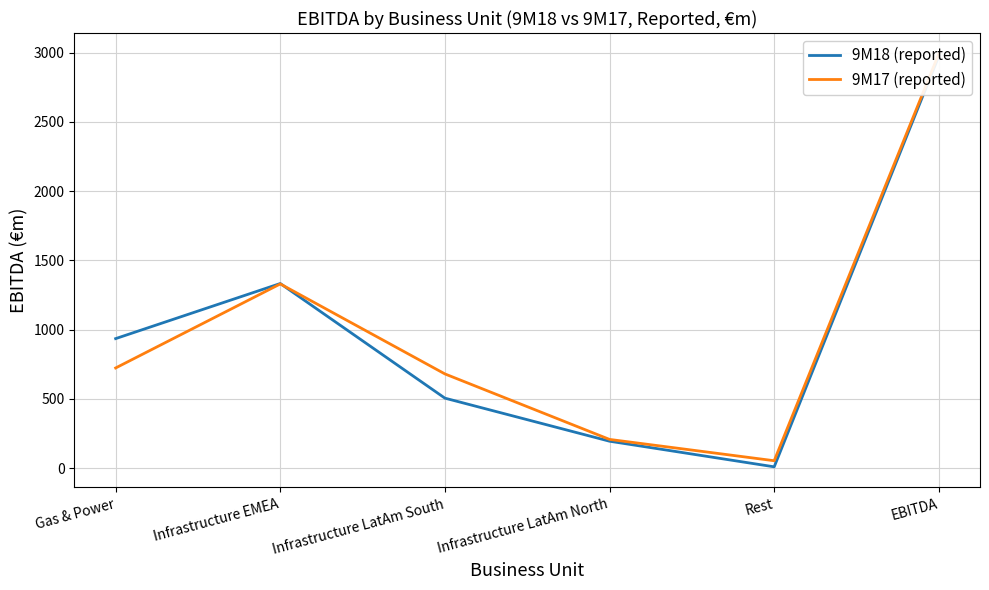

Count the number of categories in the chart.

6